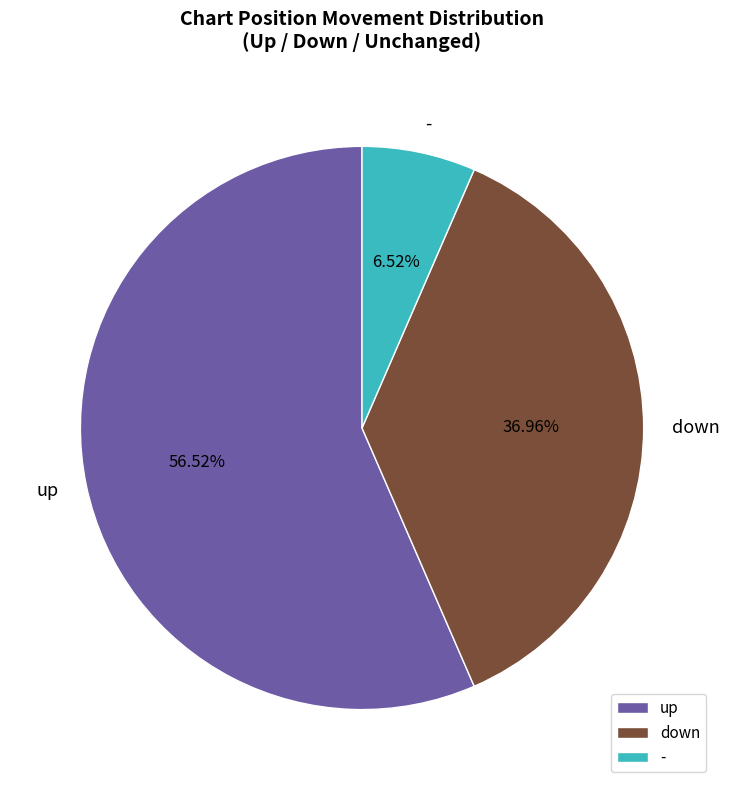

Does down account for over 50% of the chart?

No